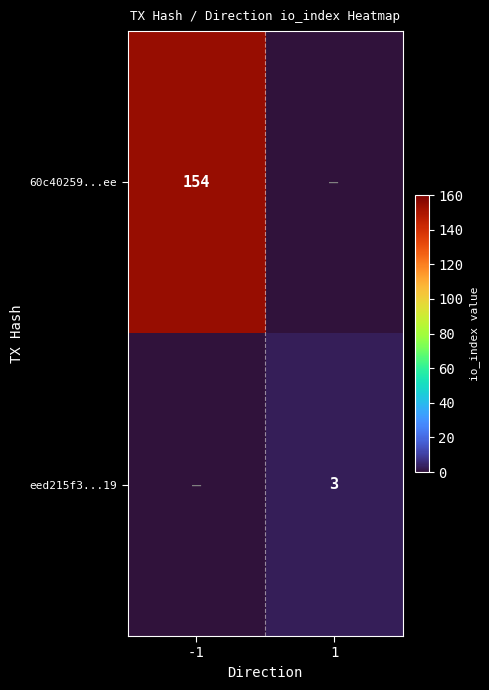

The 60c40259...ee series shows 42 at -1. True or false?

False